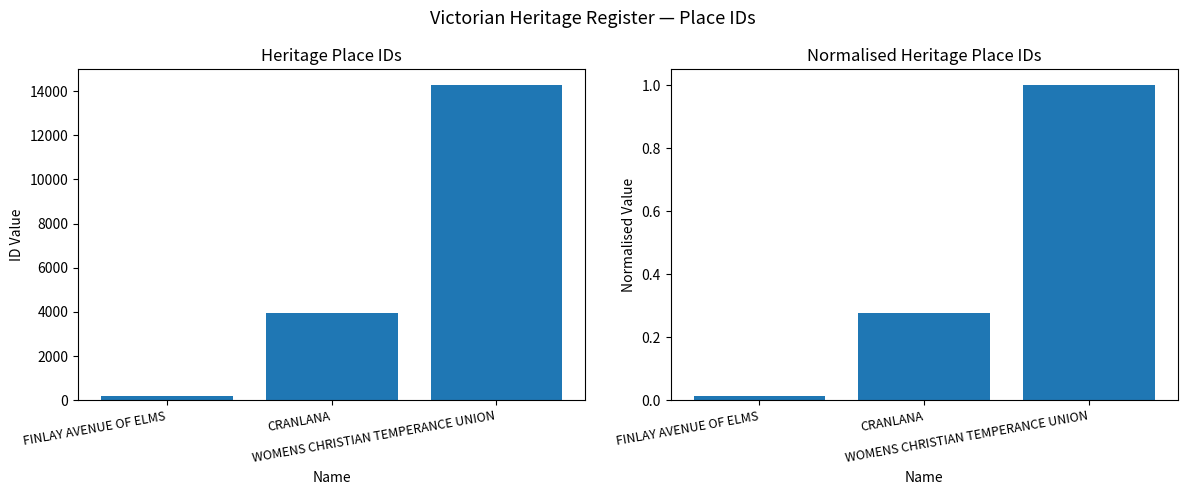

What is the sum of the ID values at WOMENS CHRISTIAN TEMPERANCE UNION and FINLAY AVENUE OF ELMS?

14464.0